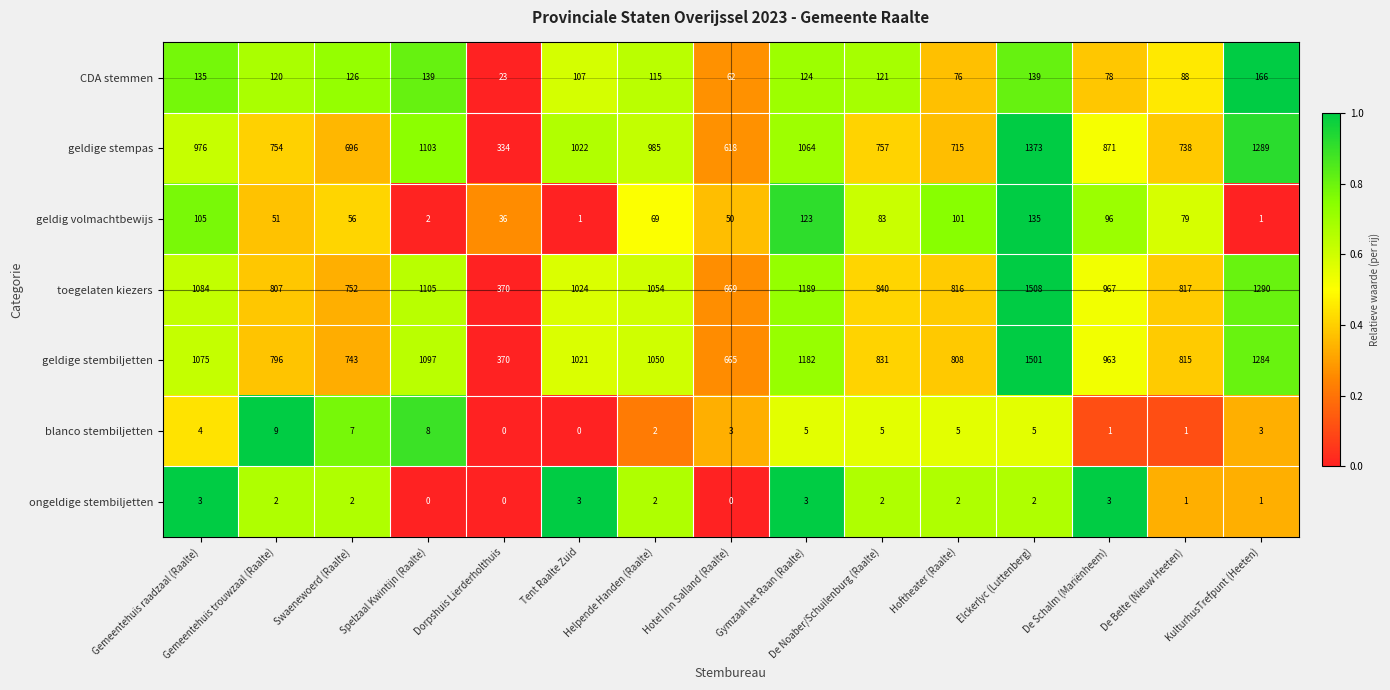

At Gymzaal het Raan (Raalte), list the series in order from smallest to largest.

ongeldige stembiljetten, blanco stembiljetten, geldig volmachtbewijs, CDA stemmen, geldige stempas, geldige stembiljetten, toegelaten kiezers